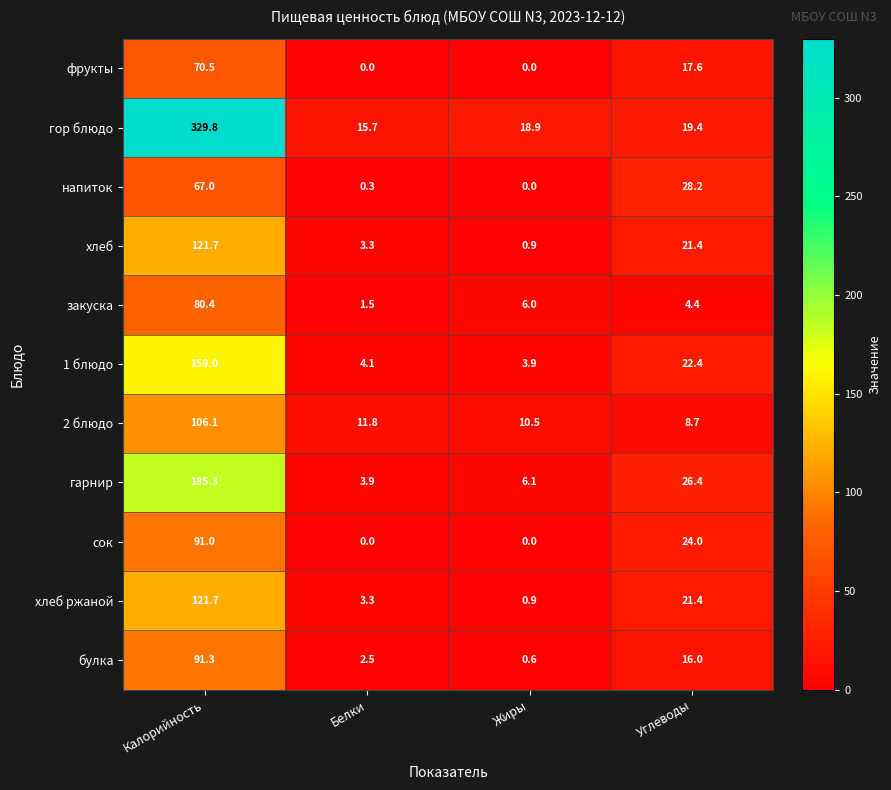

What is the difference between the maximum and minimum values in the булка series?

90.7